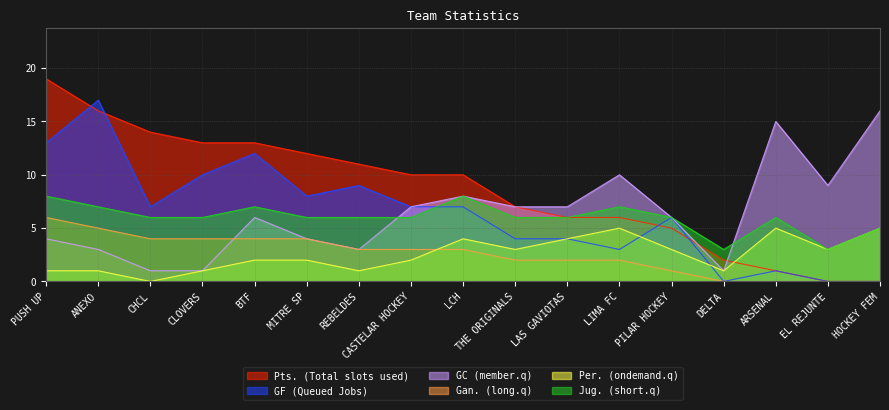

True or false: GC (member.q) and Per. (ondemand.q) intersect in this chart.

False